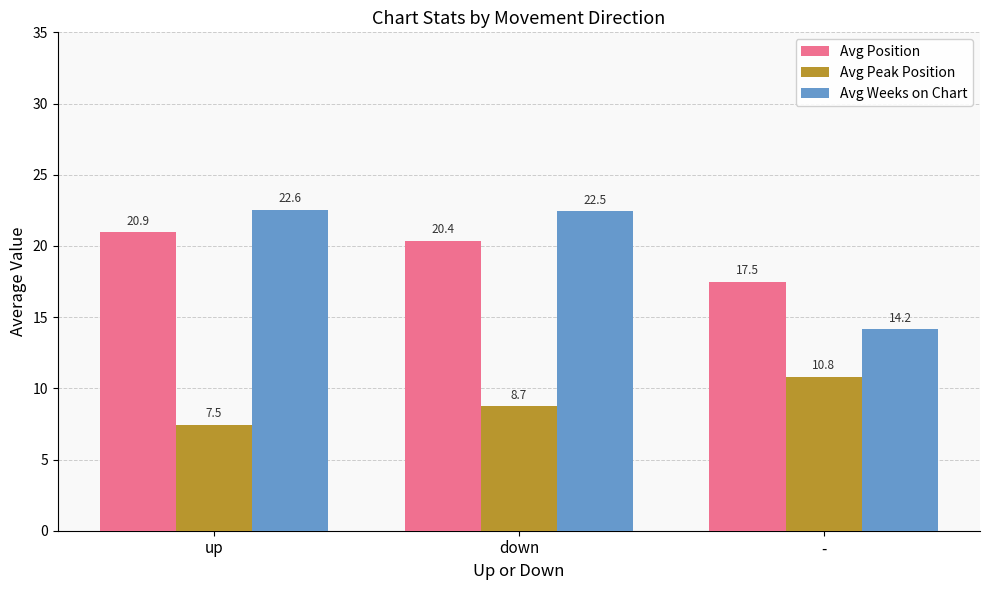

What is the sum of all Avg Weeks on Chart values?

59.2